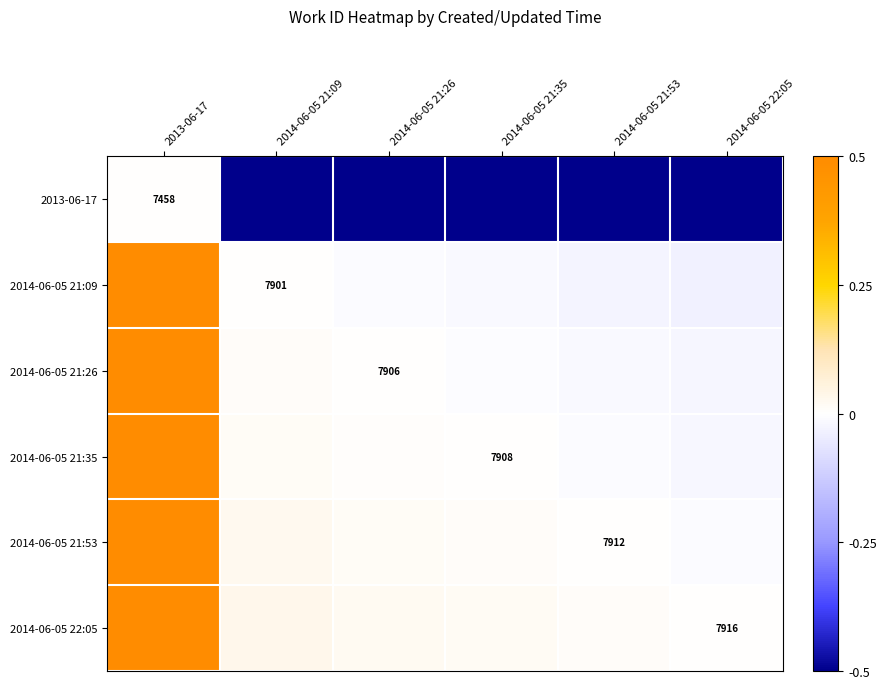

What is the difference between the maximum and minimum values in the 2014-06-05 21:26 series?

0.5